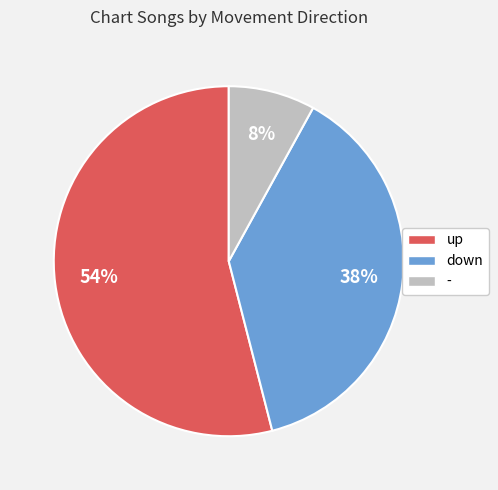

Is it true that down is 38% of the pie?

True